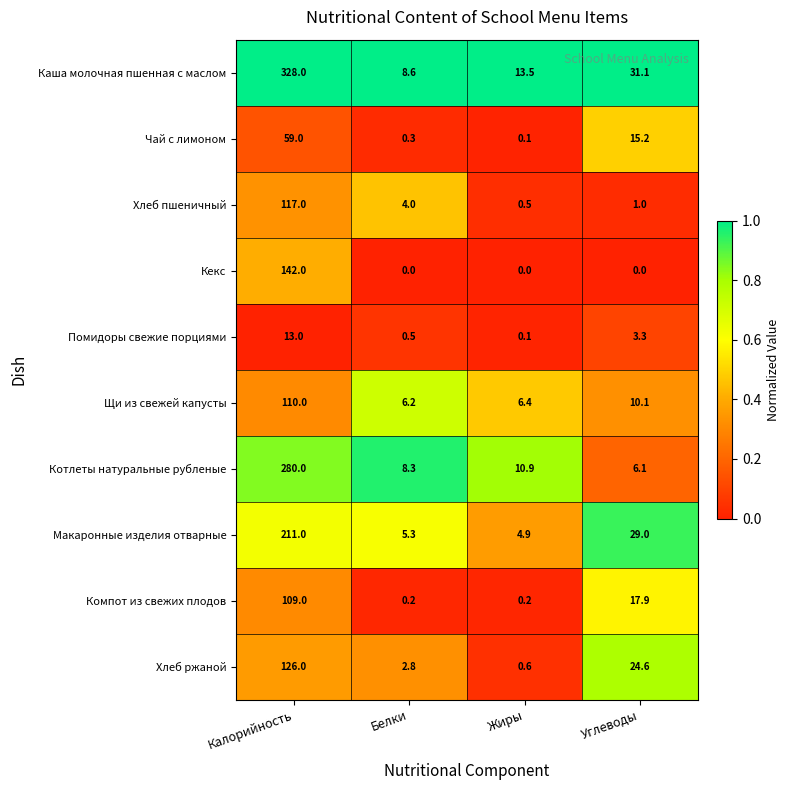

Rank the series by their maximum value, from highest to lowest.

Каша молочная пшенная с маслом, Котлеты натуральные рубленые, Макаронные изделия отварные, Кекс, Хлеб ржаной, Хлеб пшеничный, Щи из свежей капусты, Компот из свежих плодов, Чай с лимоном, Помидоры свежие порциями